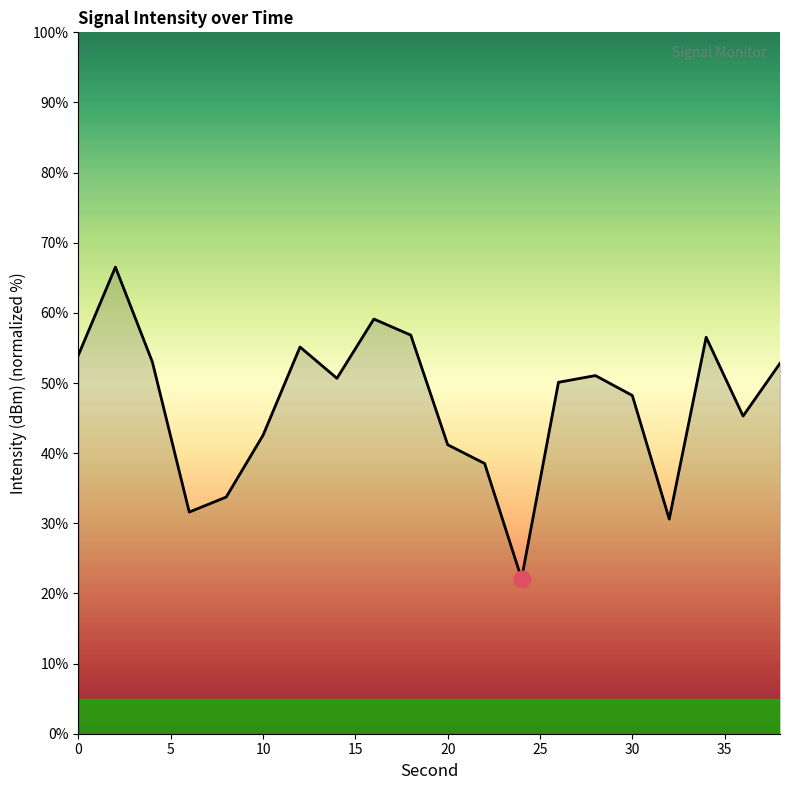

What is the difference between the maximum and minimum values?

44.4